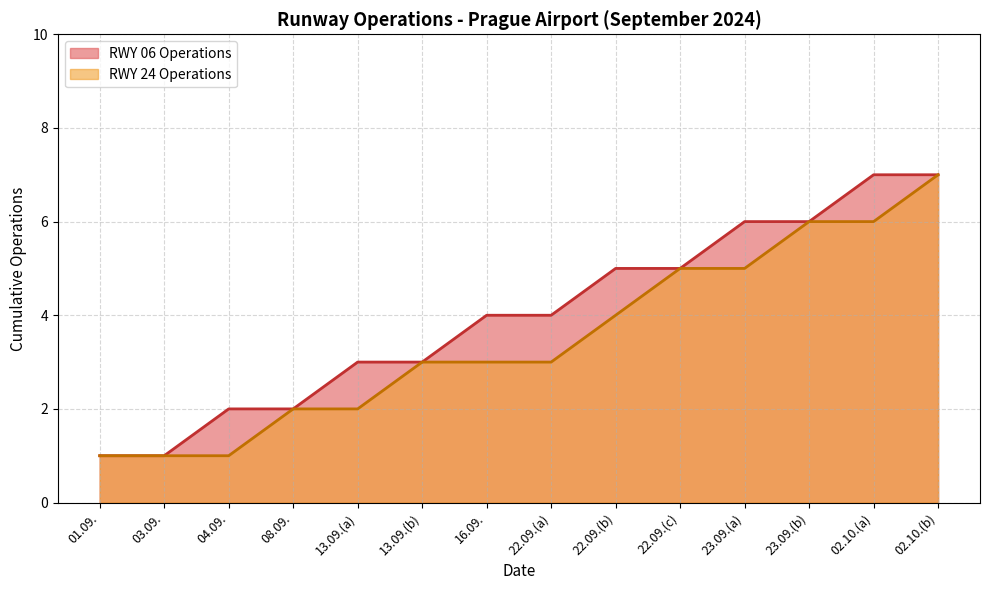

What is the difference between the RWY 24 Operations values at 08.09. and 03.09.?

1